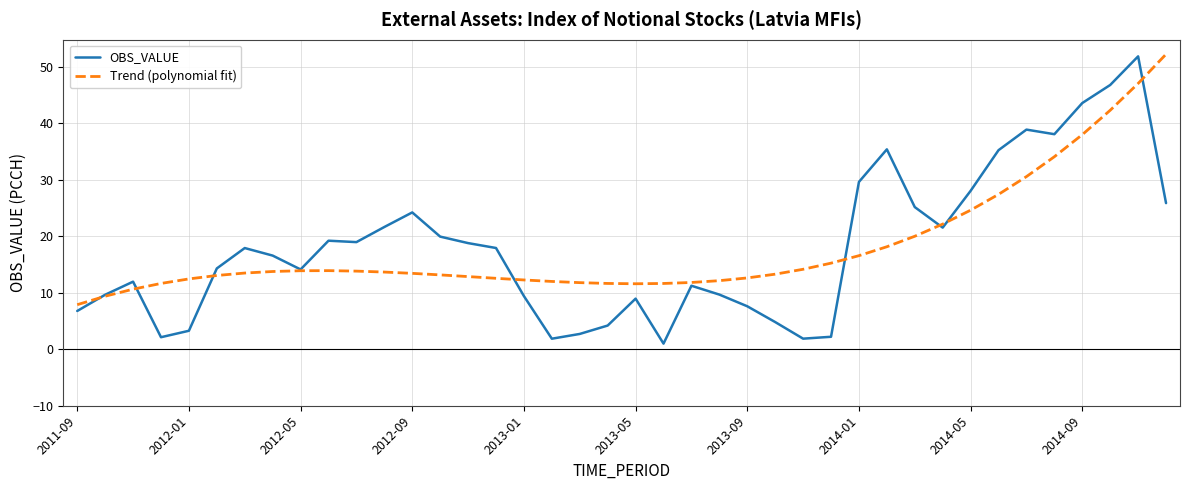

Which series has the largest range (max minus min)?

OBS_VALUE